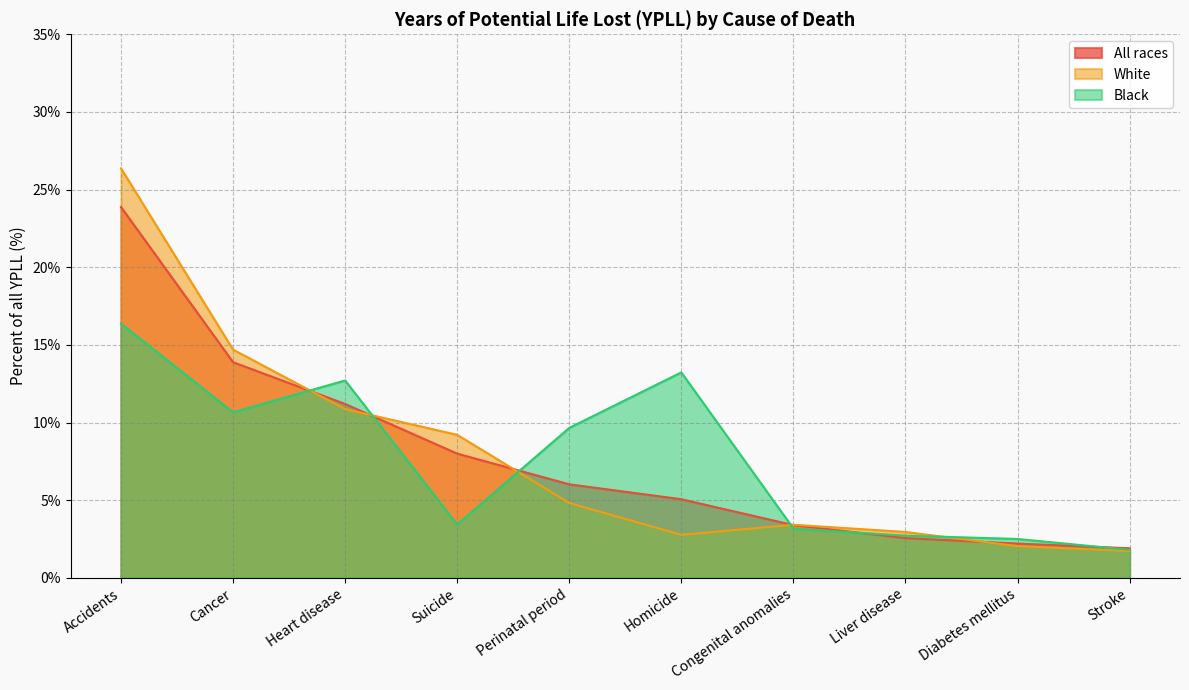

How many lines are shown in the chart?

3